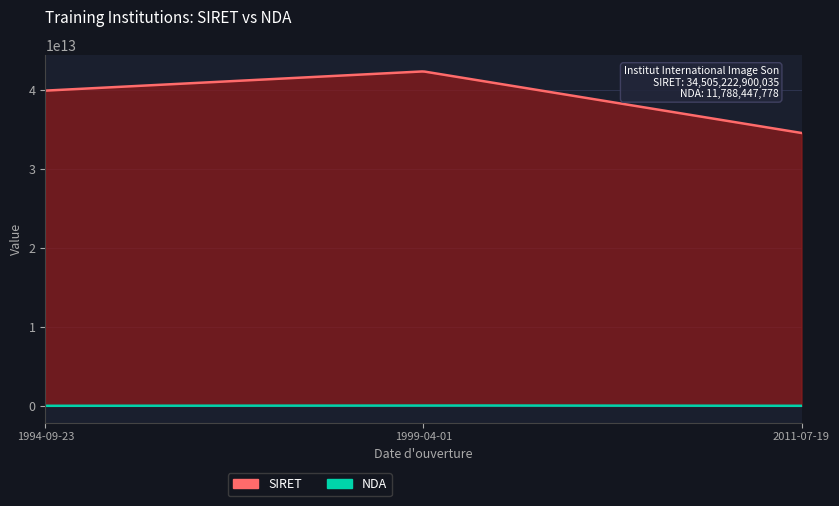

The NDA series shows 11788447778 at 2011-07-19. True or false?

True